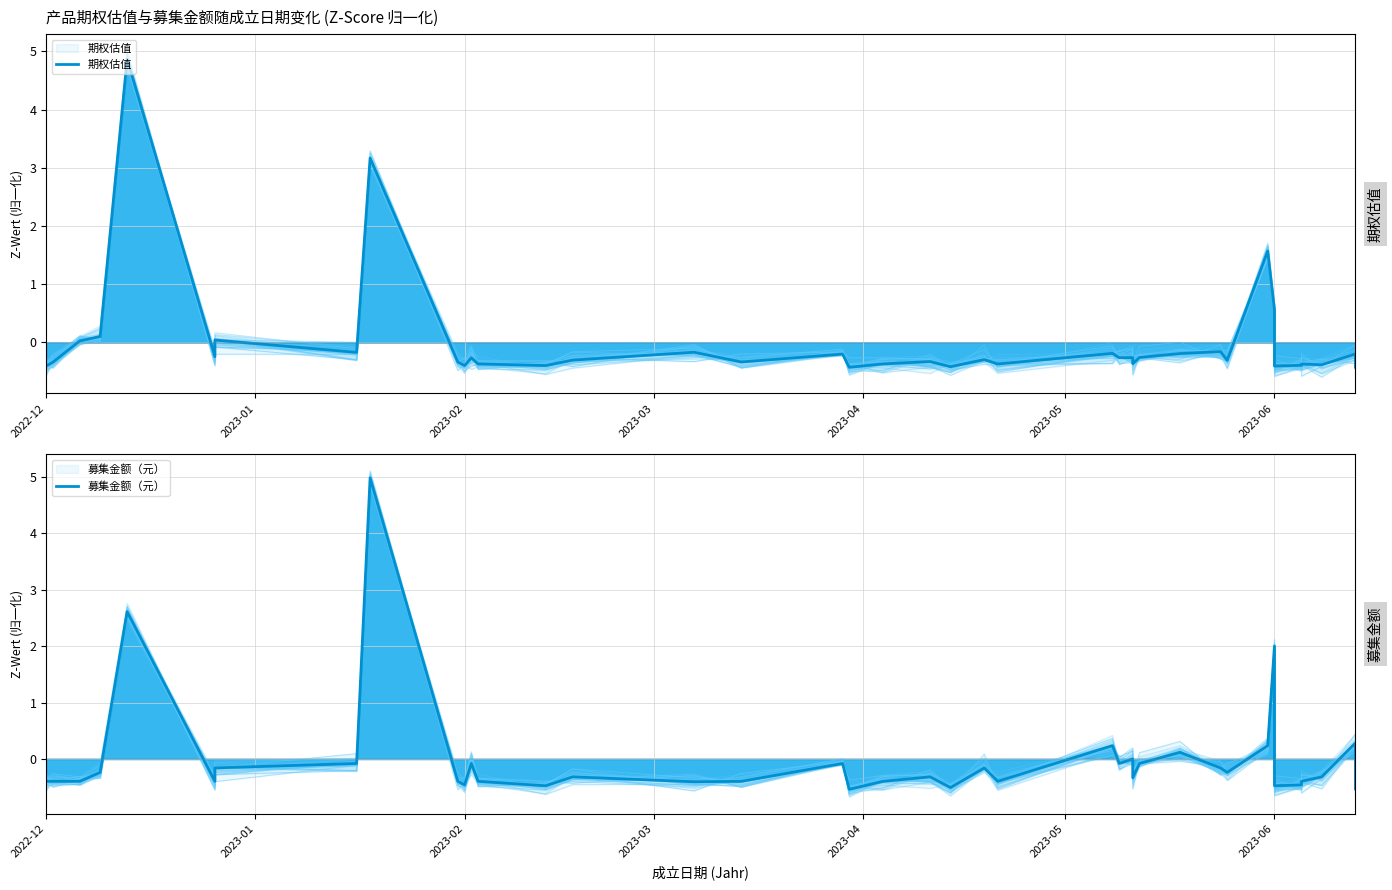

Reading right to left, list all the values displayed in this chart.

期权估值: -0.4	-0.2	-0.4	-0.4	-0.4	-0.4	0.6	1.6	-0.3	-0.2	-0.2	-0.3	-0.4	-0.3	-0.3	-0.2	-0.4	-0.3	-0.4	-0.3	-0.4	-0.4	-0.2	-0.3	-0.2	-0.3	-0.4	-0.4	-0.3	-0.4	-0.3	3.2	-0.2	0.0	-0.2	4.9	0.1	0.0	-0.3	-0.4
募集金额（元）: -0.5	0.3	-0.3	-0.4	-0.5	-0.5	2.0	0.2	-0.2	-0.2	0.1	-0.1	-0.3	-0.0	-0.1	0.2	-0.4	-0.2	-0.5	-0.3	-0.4	-0.5	-0.1	-0.4	-0.4	-0.3	-0.5	-0.4	-0.1	-0.5	-0.4	5.0	-0.1	-0.2	-0.4	2.6	-0.2	-0.4	-0.4	-0.4